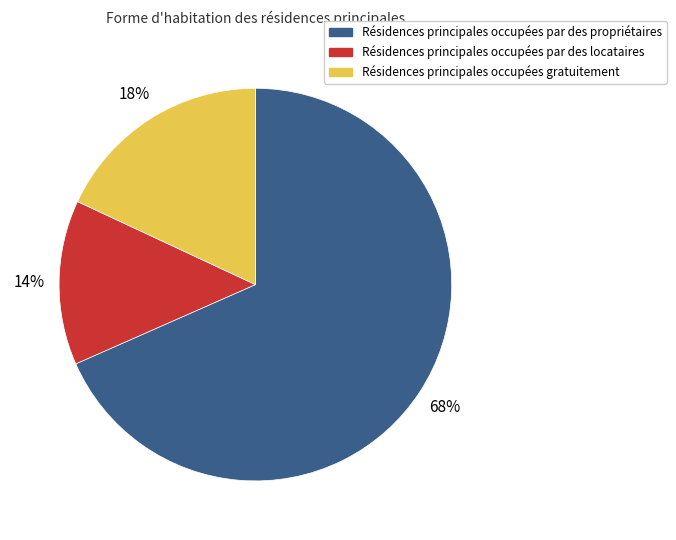

To the nearest percent, what is the average slice percentage?

33%